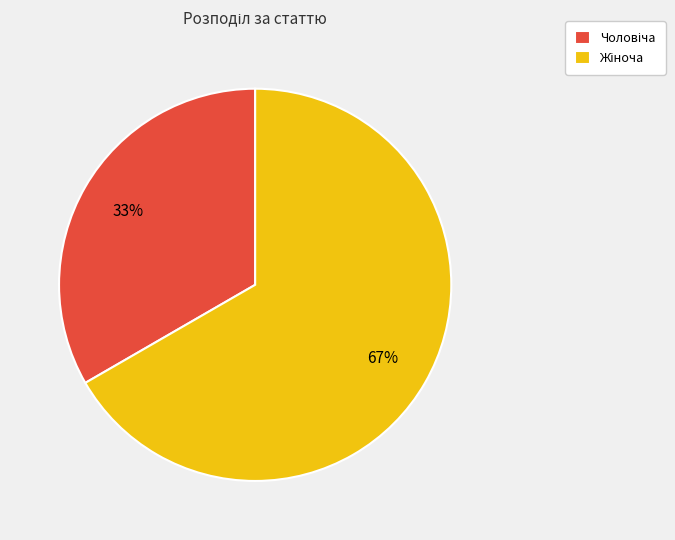

Is there any slice that represents more than half of the pie?

Yes